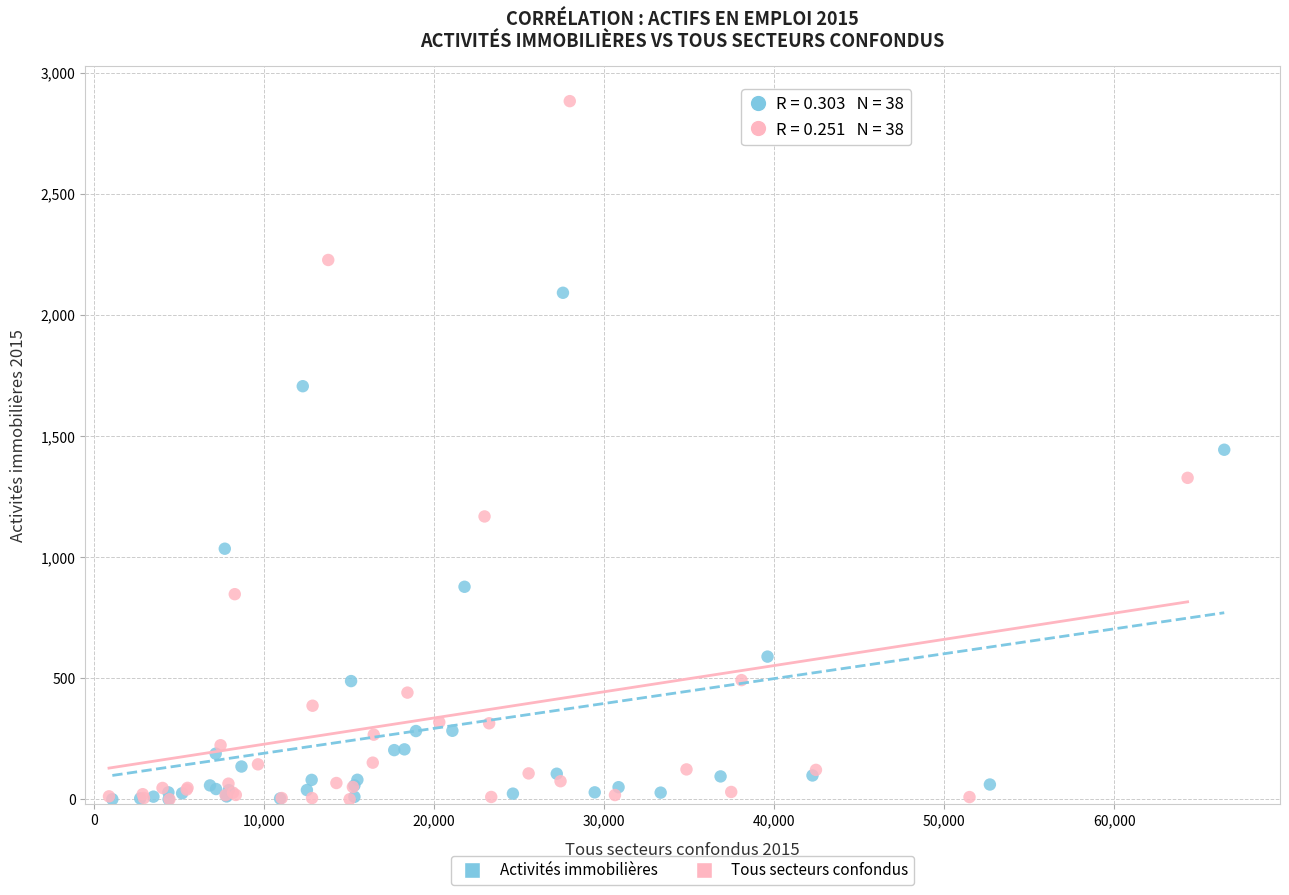

Which series contains the highest Y value?

Tous secteurs confondus